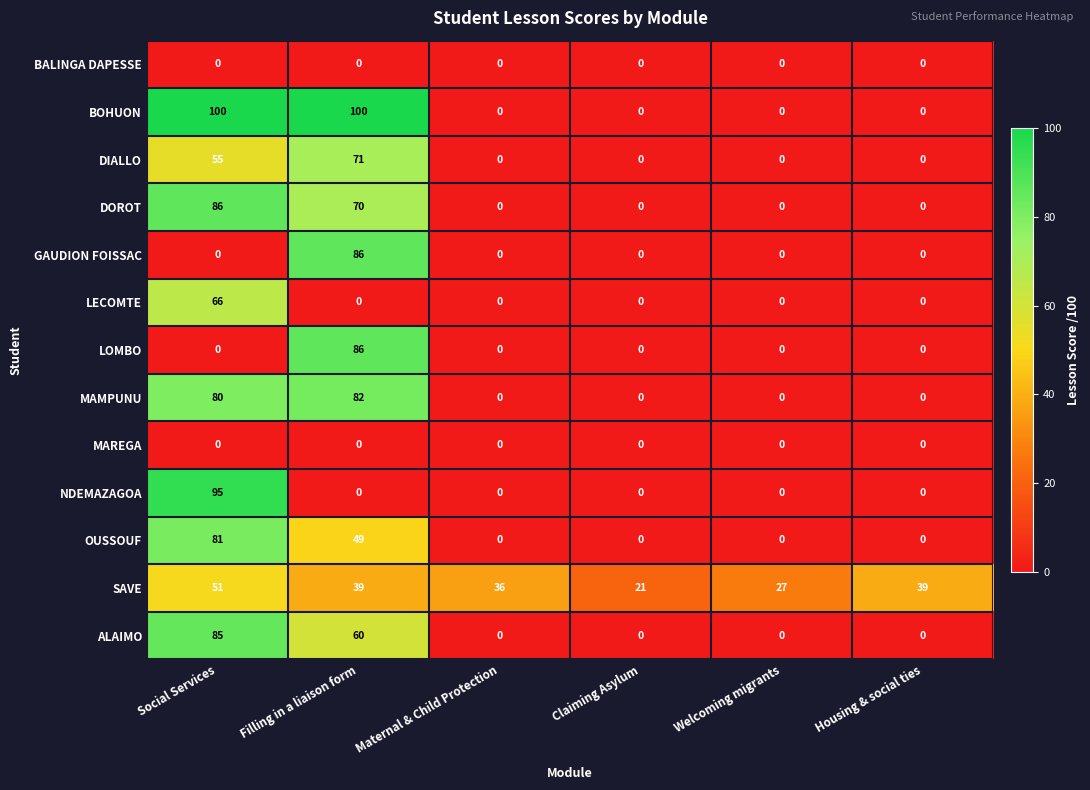

Which series has the widest spread of values?

BOHUON